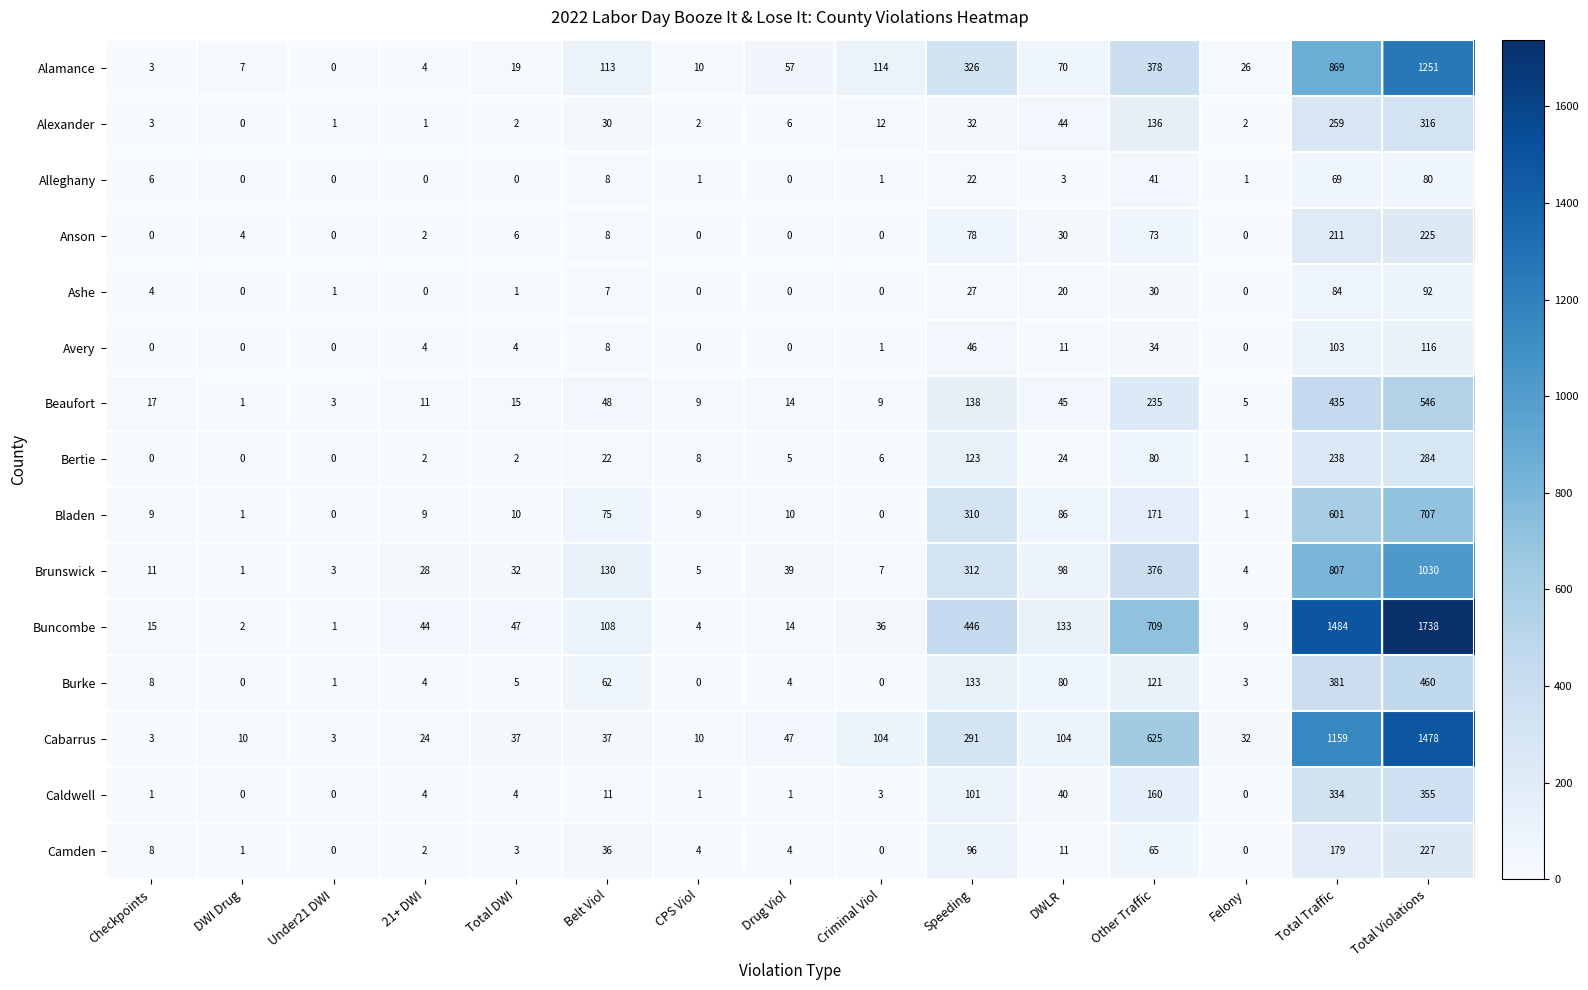

Rank the series by their maximum value, from highest to lowest.

Buncombe, Cabarrus, Alamance, Brunswick, Bladen, Beaufort, Burke, Caldwell, Alexander, Bertie, Camden, Anson, Avery, Ashe, Alleghany